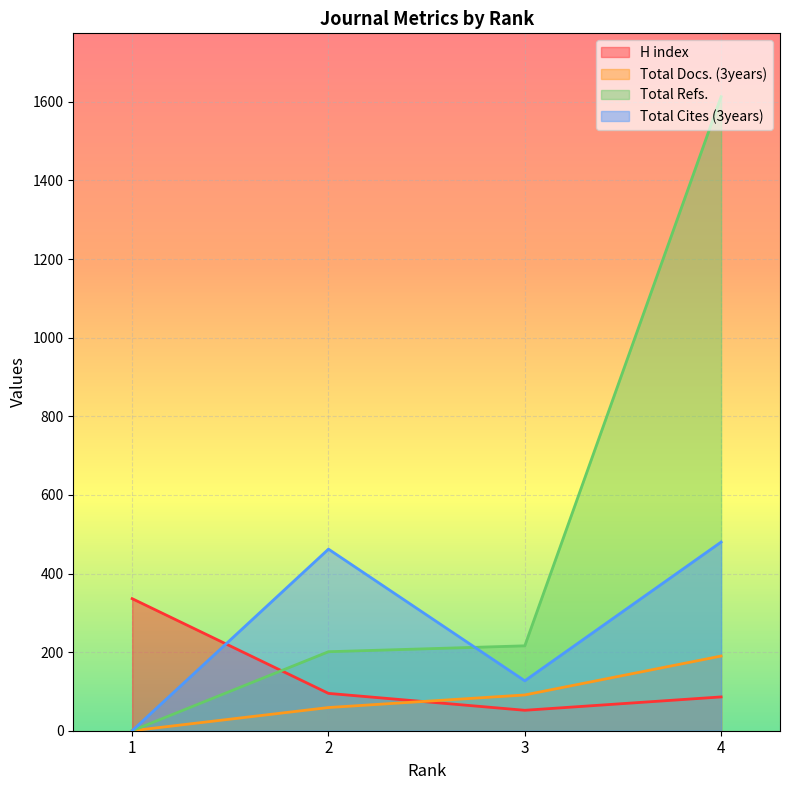

Between 1 and 2, which series saw the biggest shift?

Total Cites (3years)